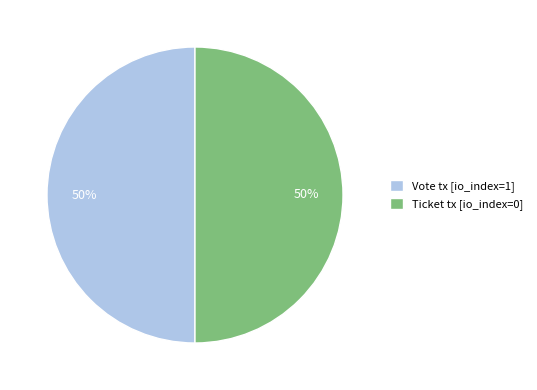

What is the ratio of the value at Ticket tx [io_index=0] to the value at Vote tx [io_index=1]?

1.0